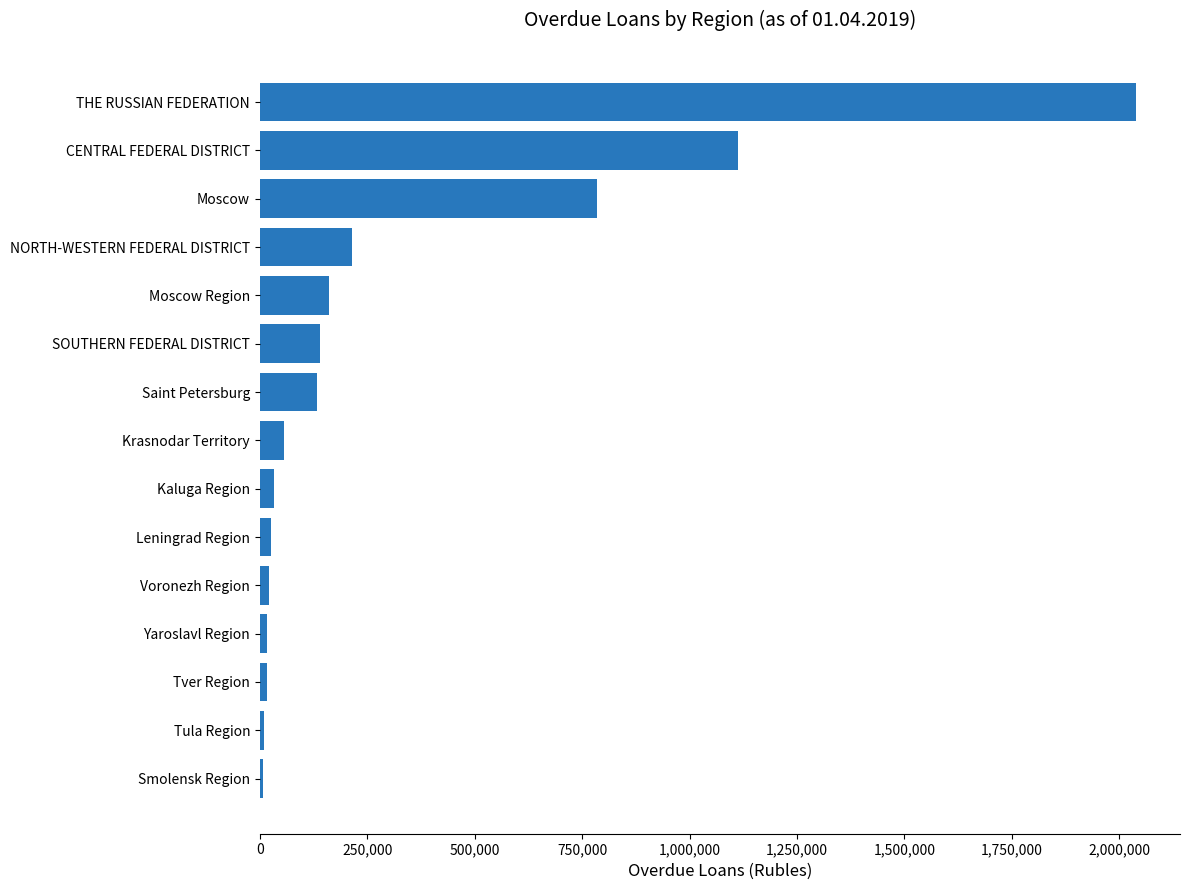

What is the change in value from Saint Petersburg to NORTH-WESTERN FEDERAL DISTRICT?

+81289